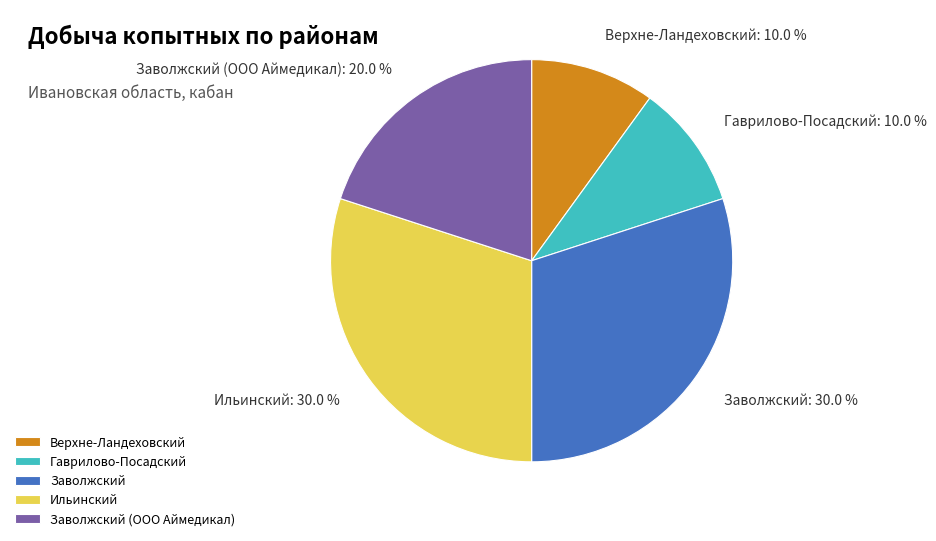

What percentage is NOT represented by Гаврилово-Посадский?

90.0%